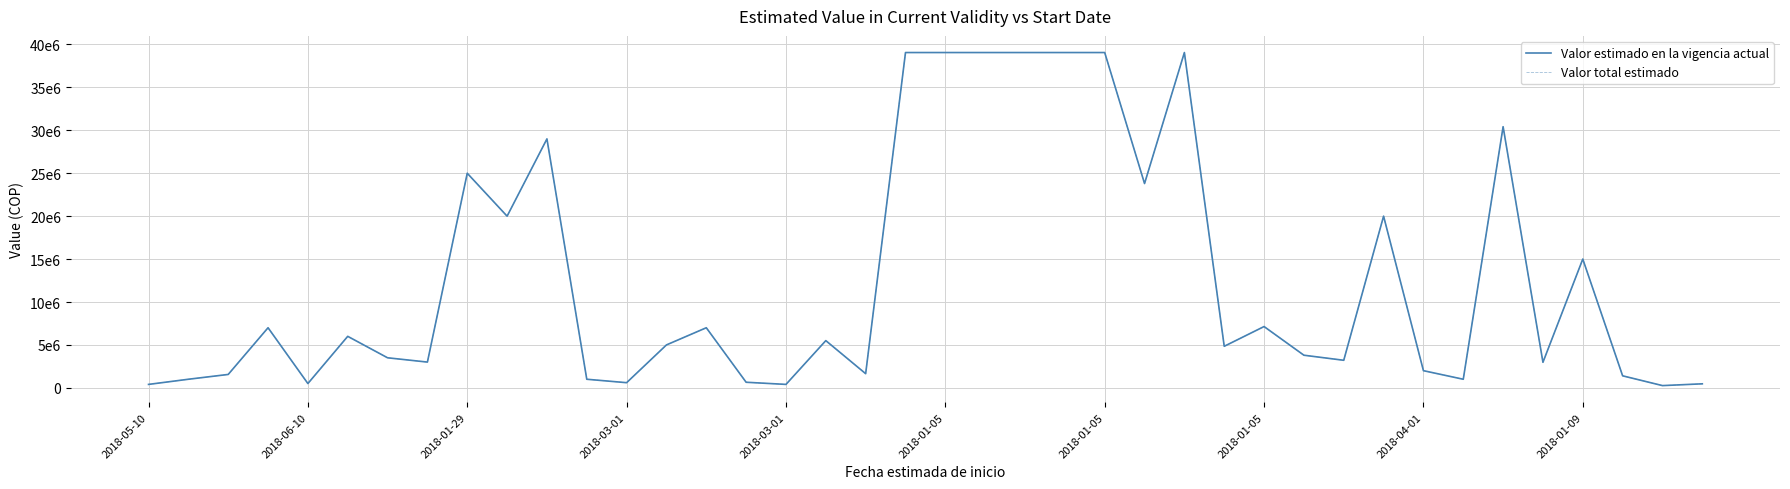

What is the smallest value displayed?

260000